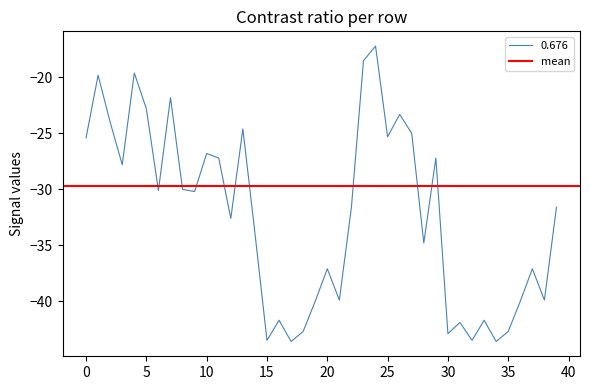

True or false: 1.063 has a value of -8.9 at 30.

False